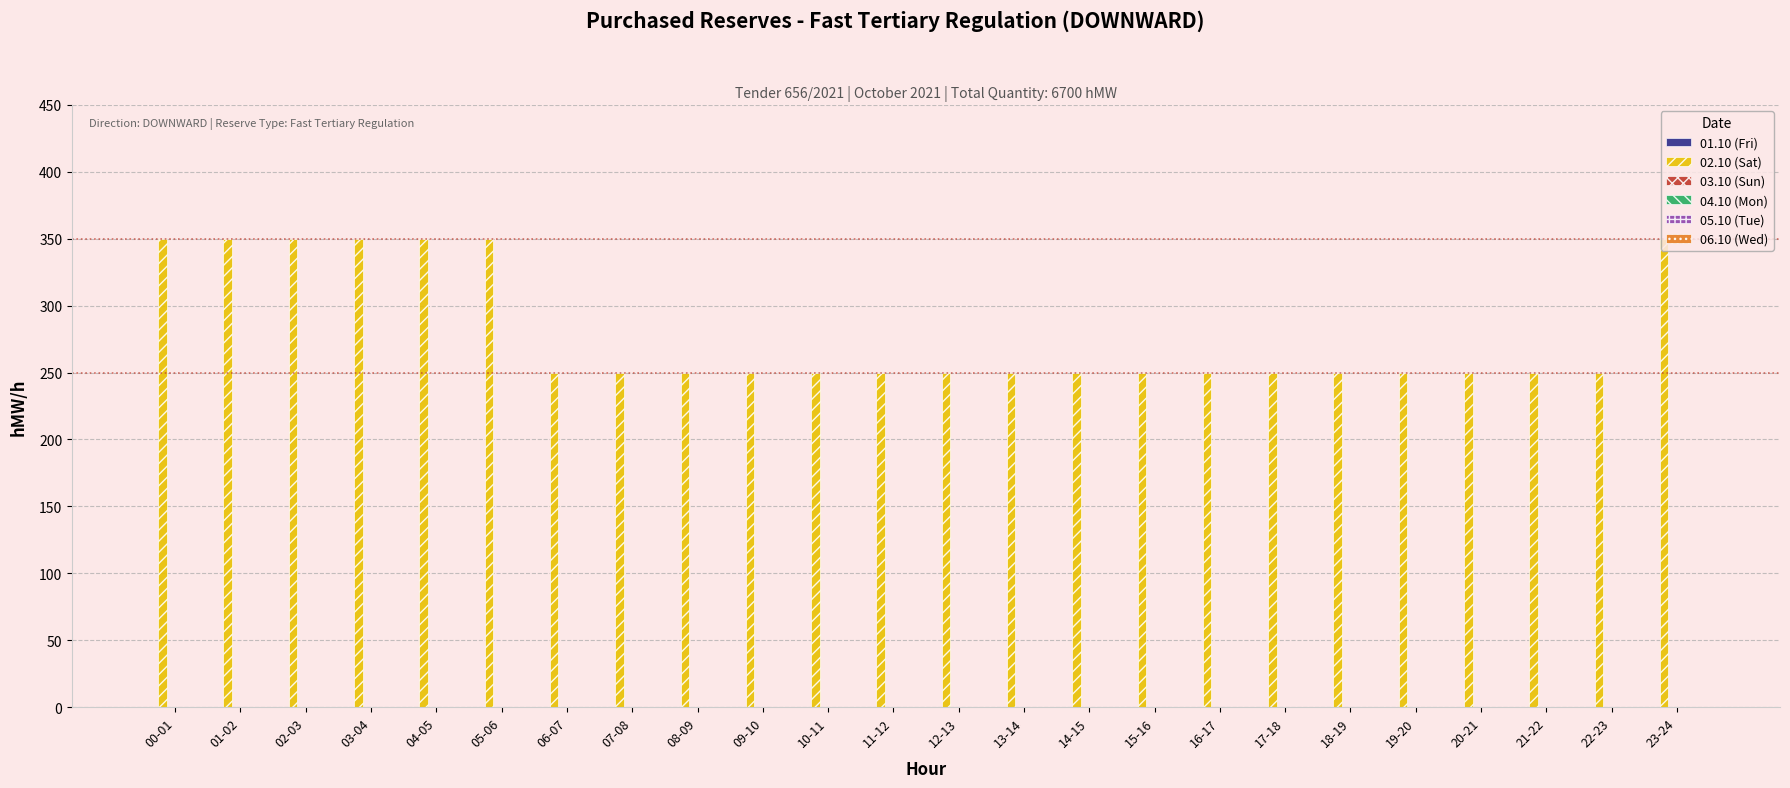

Approximately how many times larger is the value at 10-11 compared to 20-21?

1.0